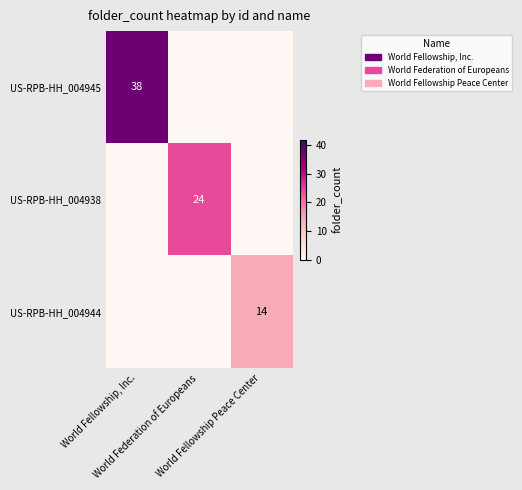

The US-RPB-HH_004945 series shows 58 at World Fellowship, Inc.. True or false?

False